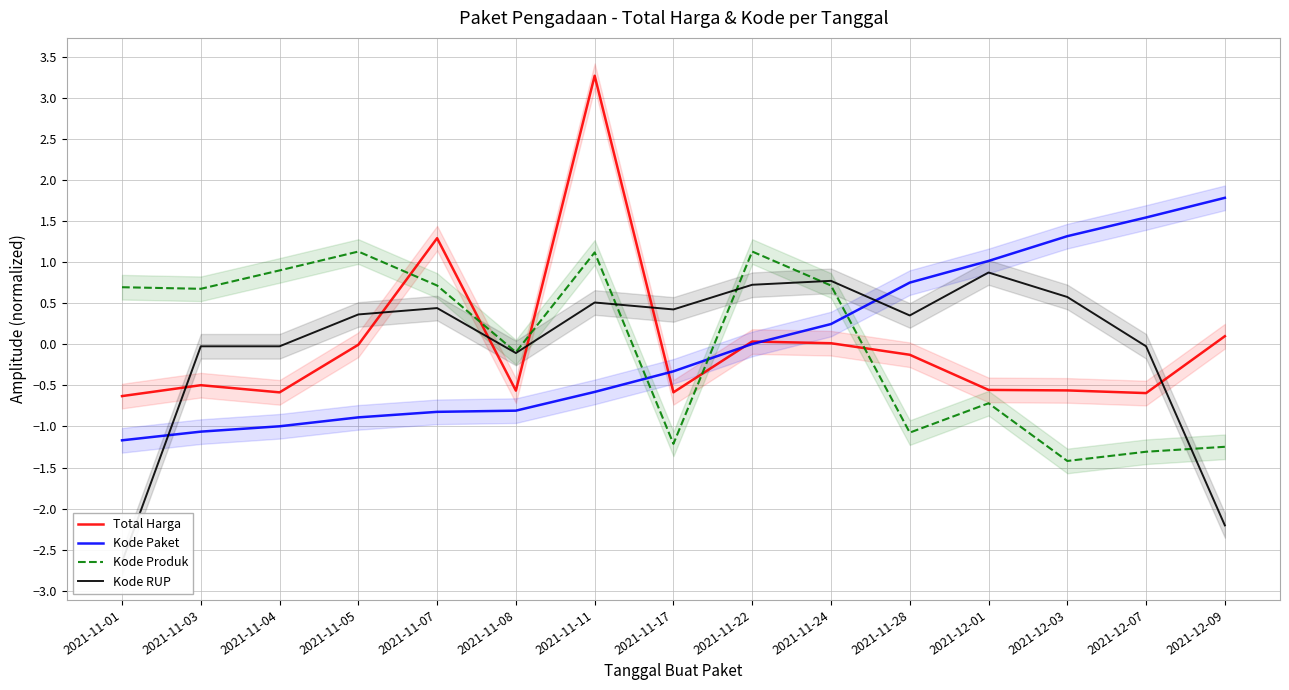

Rank the series by their maximum value, from lowest to highest.

Kode RUP, Kode Produk, Kode Paket, Total Harga